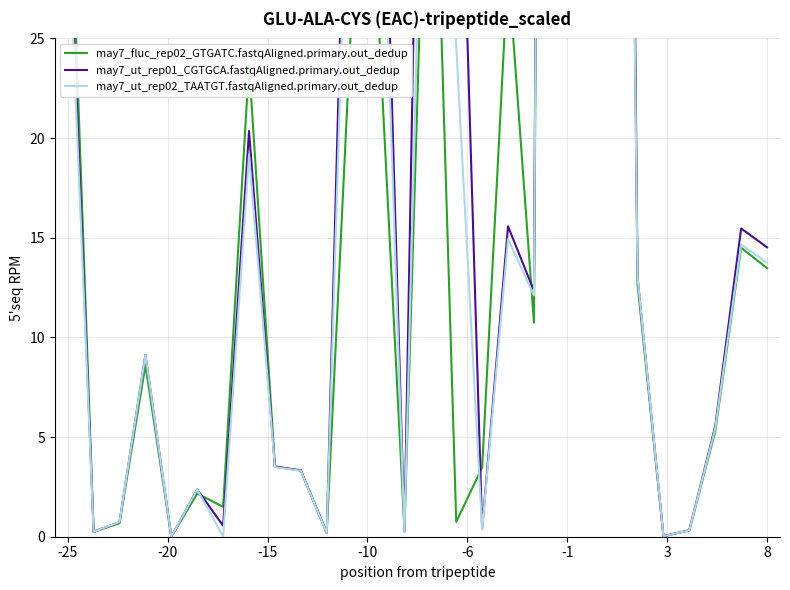

What is the greatest value displayed?

238.6